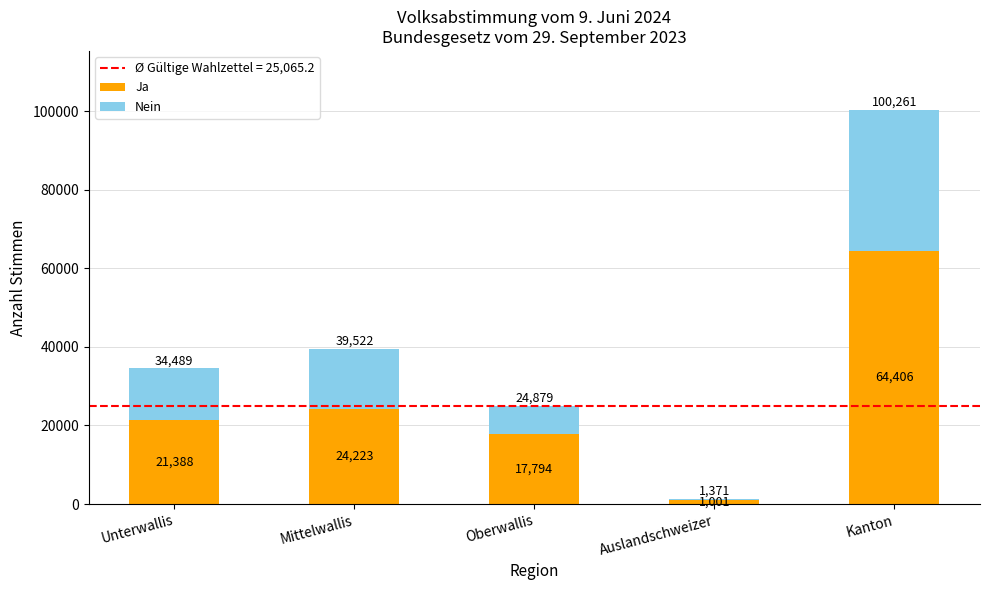

Read the Ja value at Oberwallis, to the nearest 50.

17800